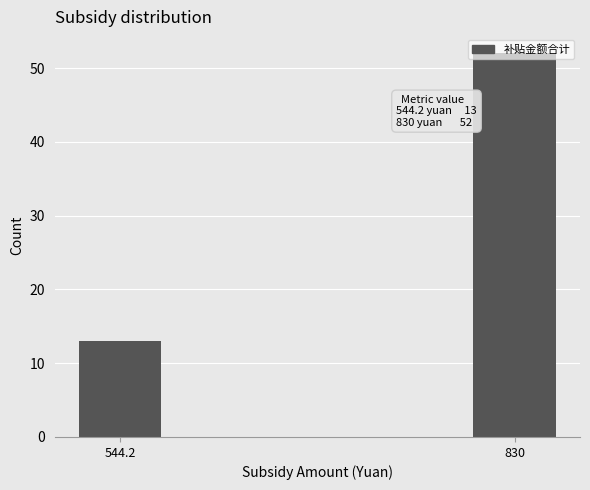

What is the greatest value displayed?

52